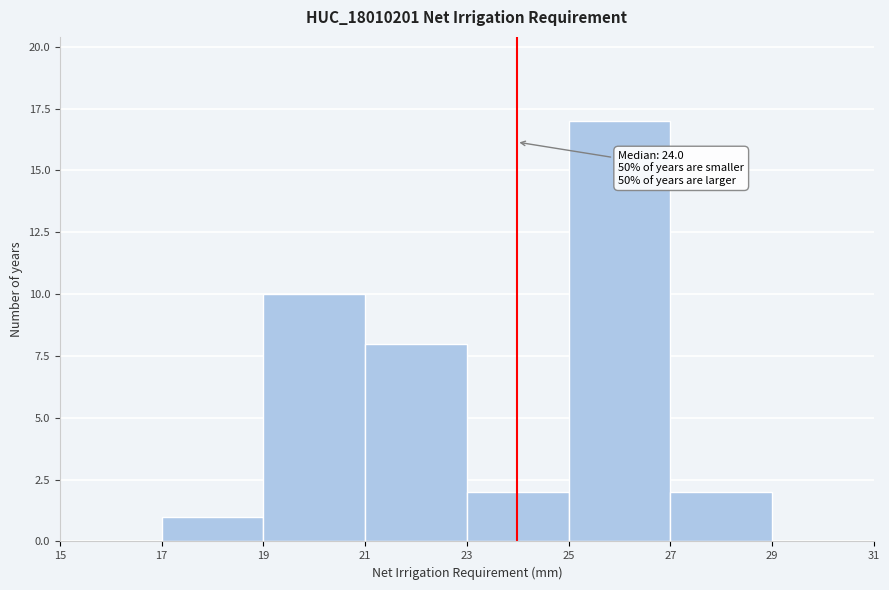

Over which range of the x-axis is the bar tallest?

25 to 27